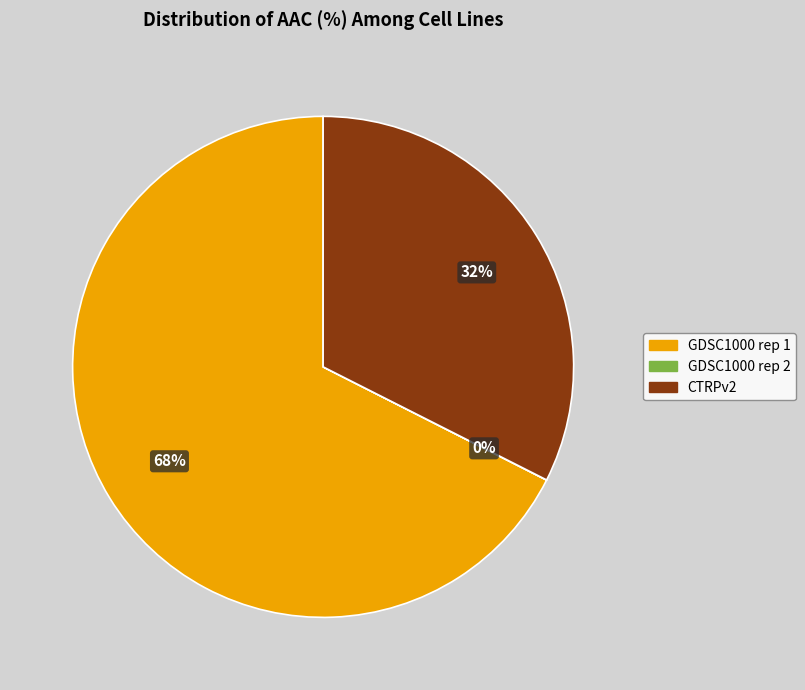

Combined, do GDSC1000 rep 1 and CTRPv2 account for over 50%?

Yes